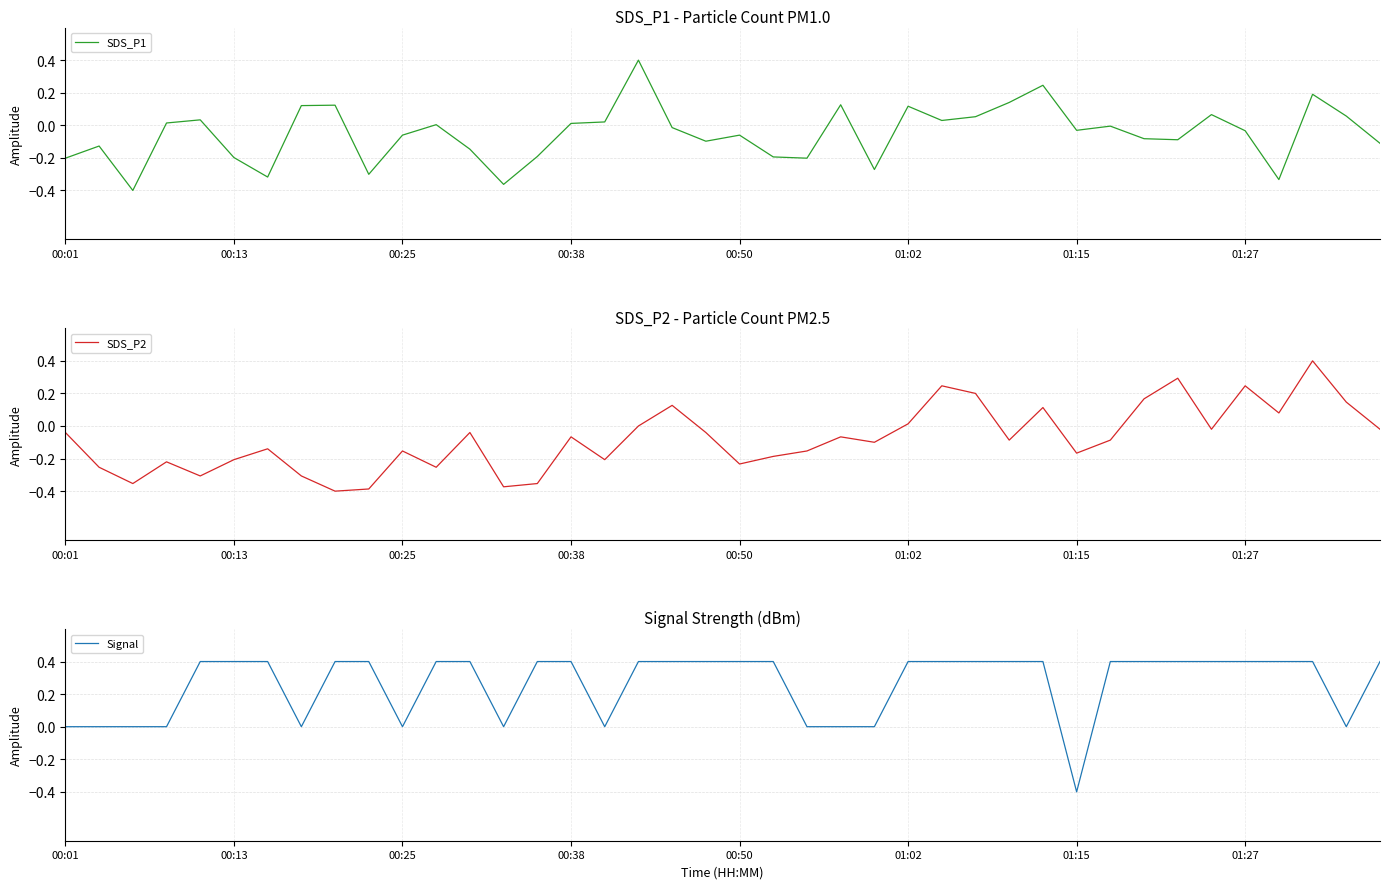

Rank the series by their maximum value, from lowest to highest.

SDS_P2, Signal, SDS_P1